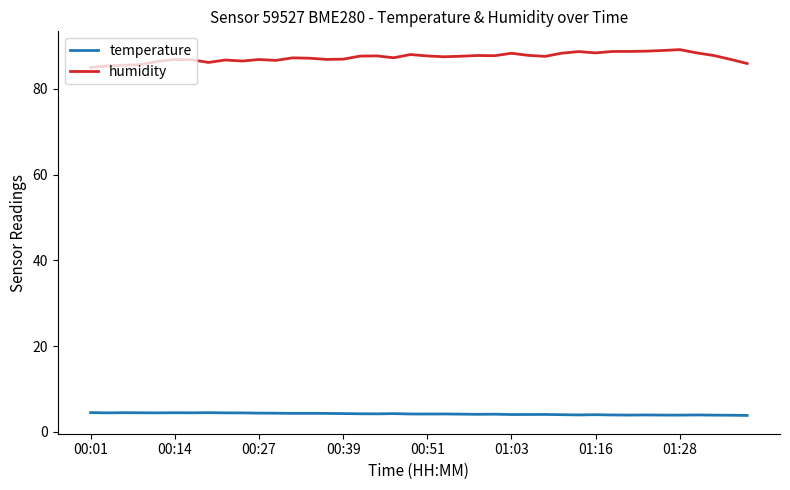

List the series in order of their overall mean, highest first.

humidity, temperature